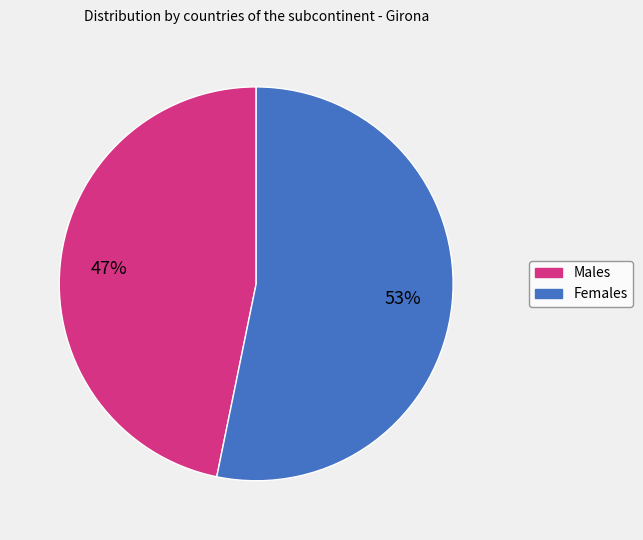

What is the ratio of the value at Females to the value at Males?

1.1